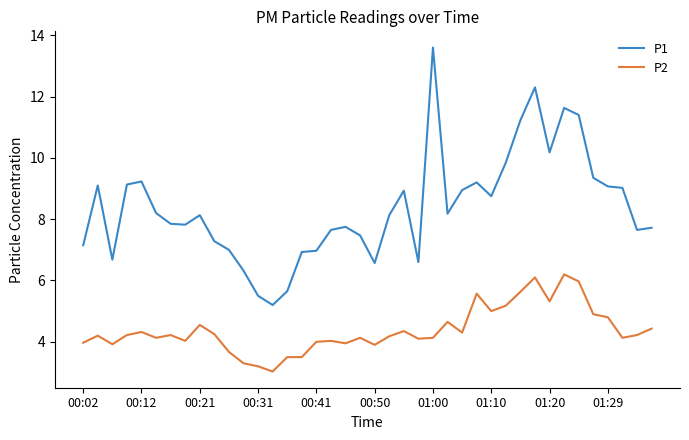

True or false: P2 and P1 intersect in this chart.

False